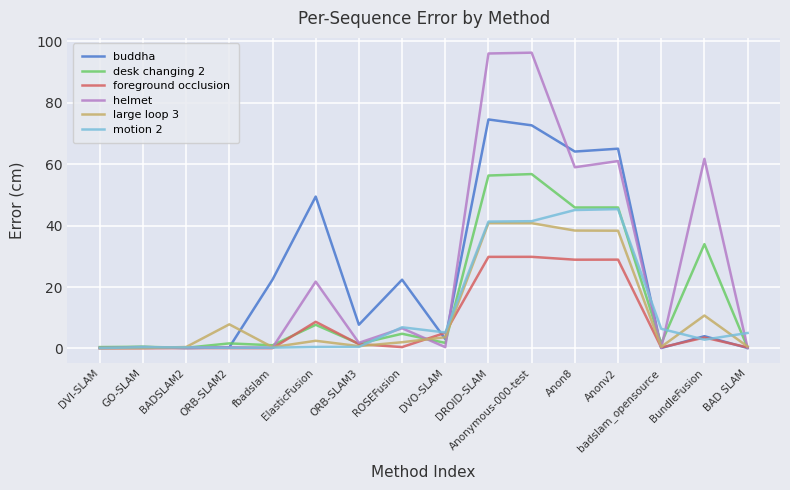

The value of large loop 3 at BundleFusion is 4.1. True or false?

False